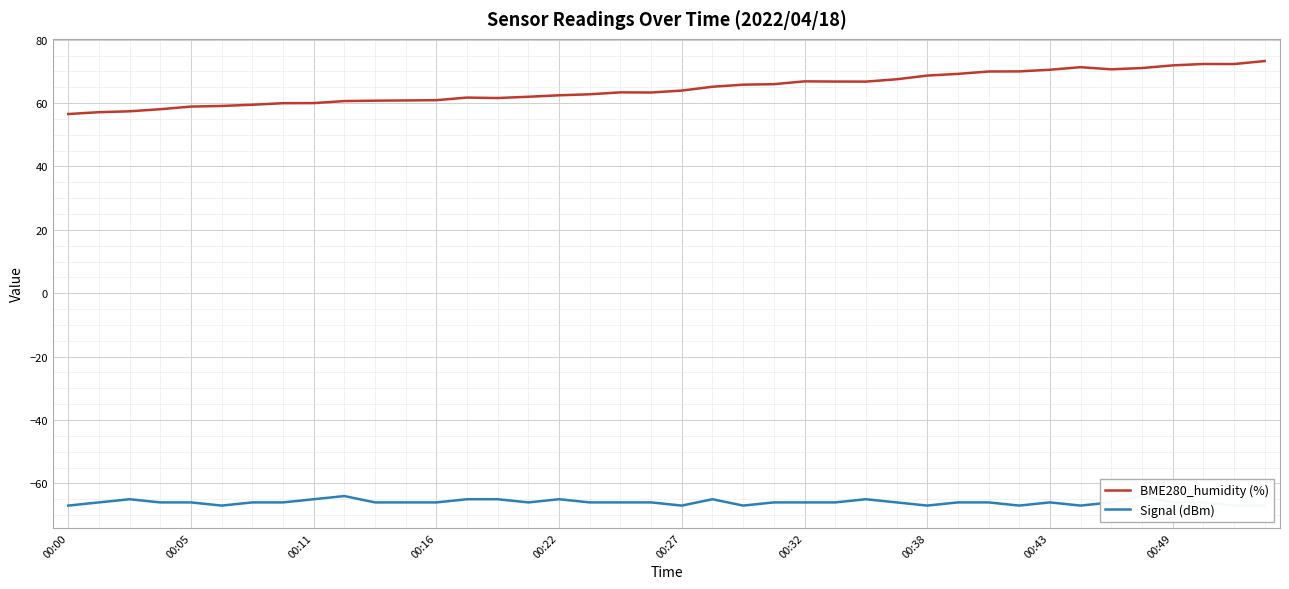

Which series has the widest spread of values?

BME280_humidity (%)